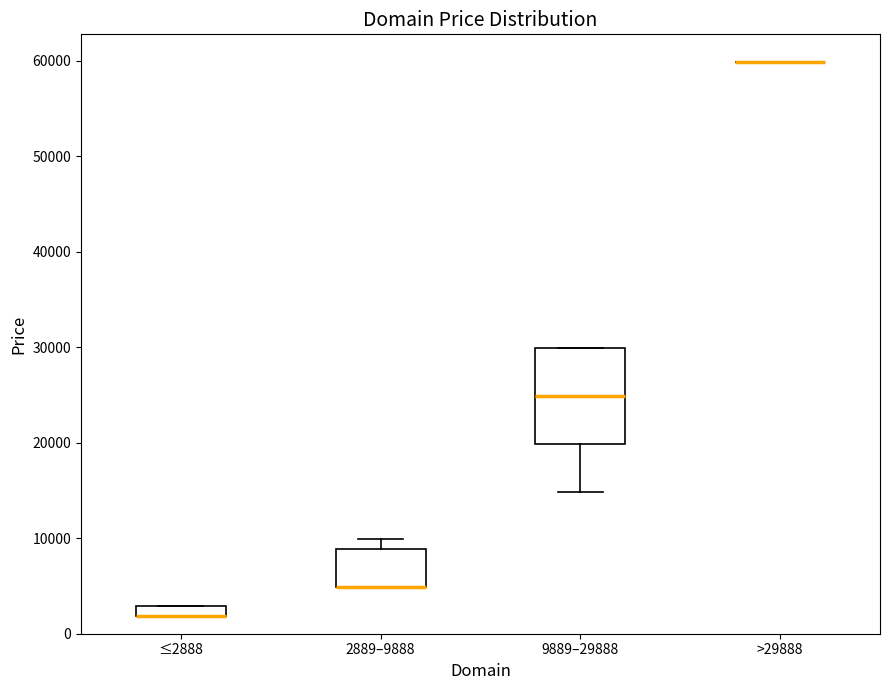

Where is the lower edge of the box for 2889–9888 on the y-axis? The values are not printed on the chart, so give them approximately, as read against the axis.

5000